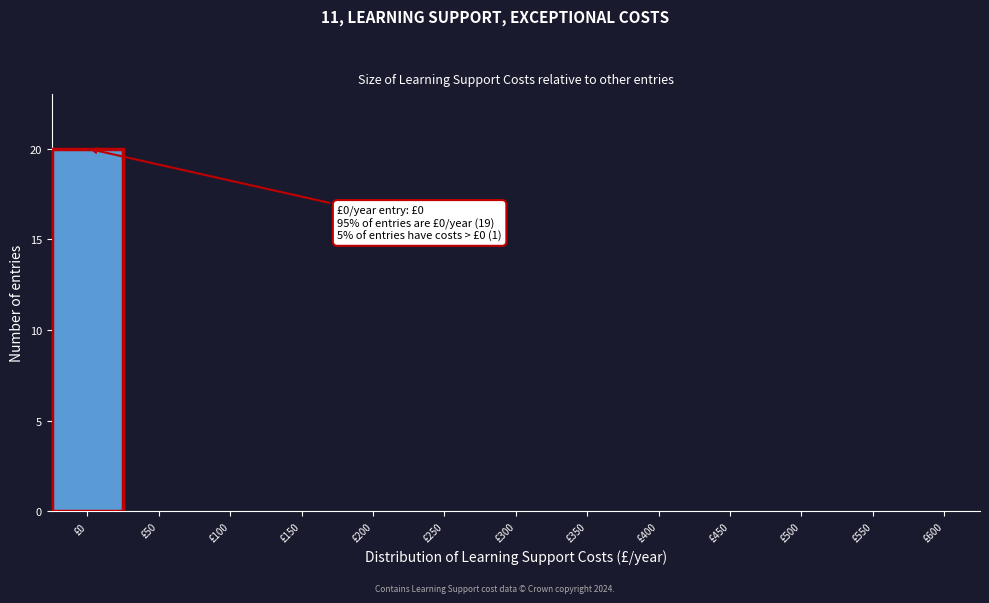

Reading left to right, what are all the values shown in this chart?

£0=20	£50=0	£100=0	£150=0	£200=0	£250=0	£300=0	£350=0	£400=0	£450=0	£500=0	£550=0	£600=0